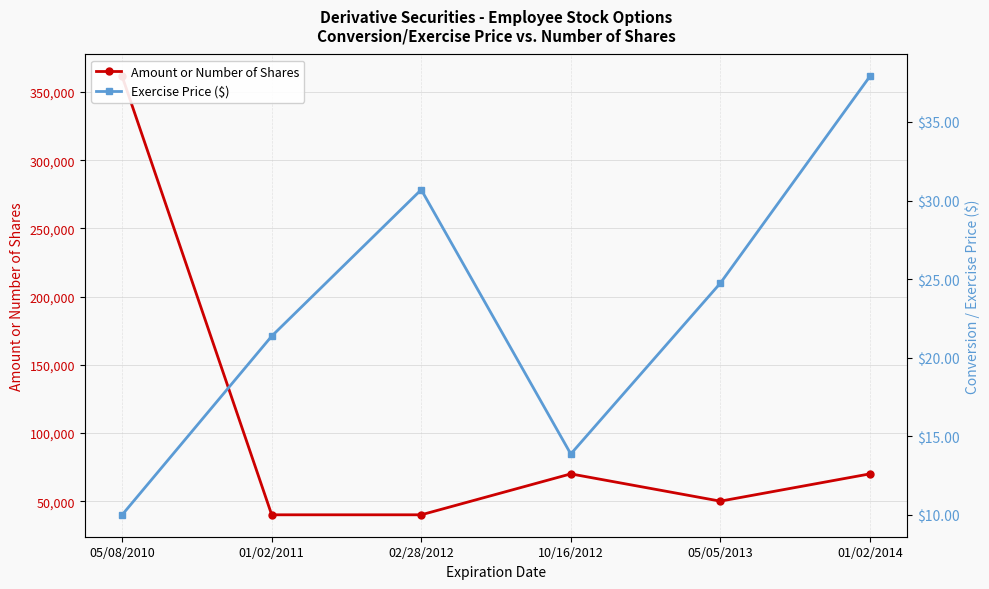

True or false: Exercise Price ($) and Amount or Number of Shares intersect in this chart.

False